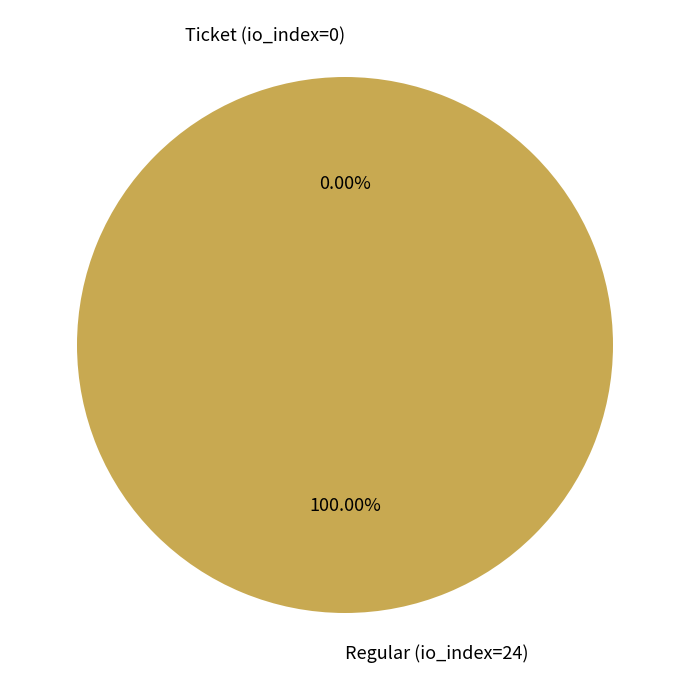

How many segments does this pie chart have?

2